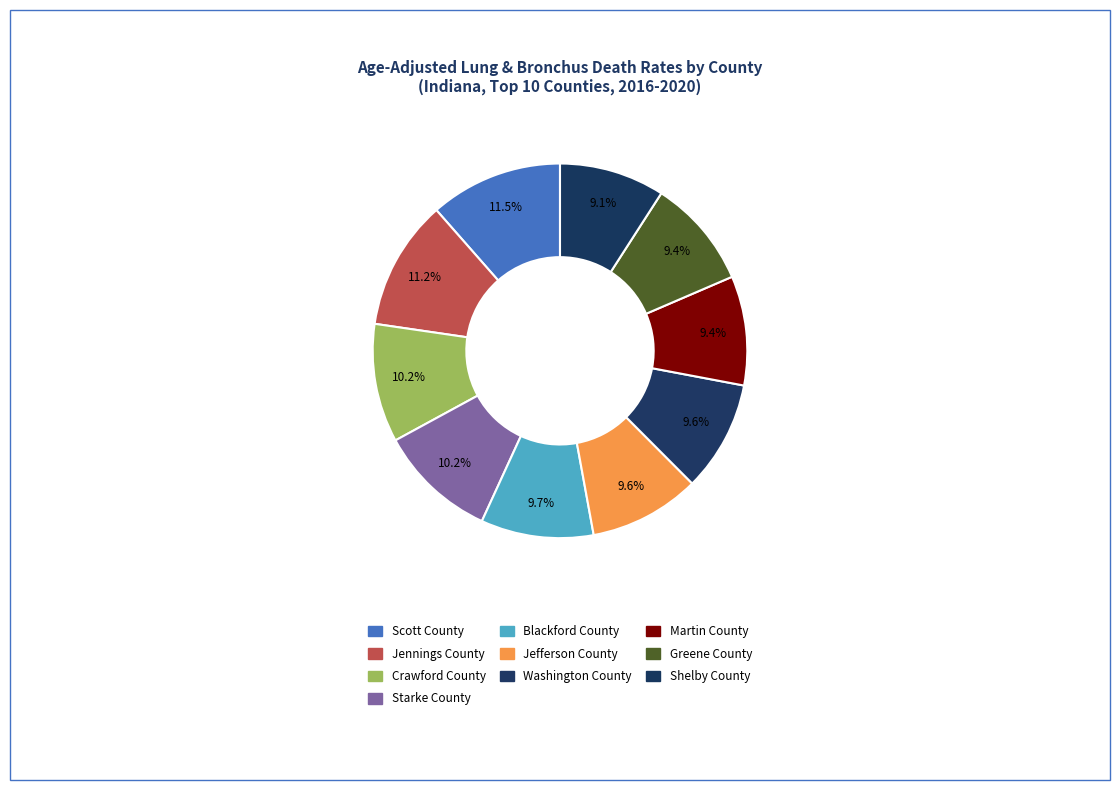

Is it true that Scott County is 26% of the pie?

False